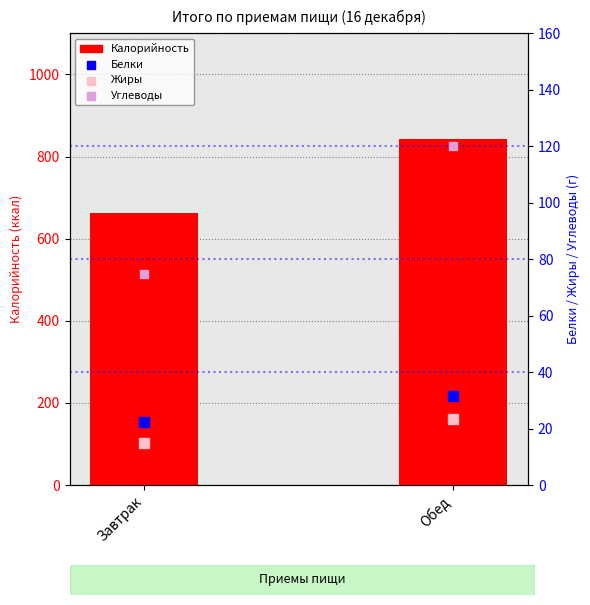

At how many categories does at least one series exceed 660?

2